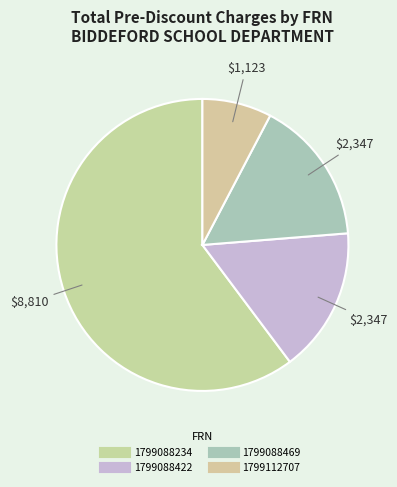

How many slices are in this pie chart?

4